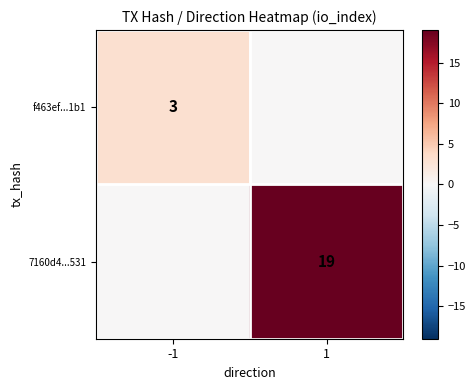

The value of f463ef...1b1 at -1 is 1. True or false?

False